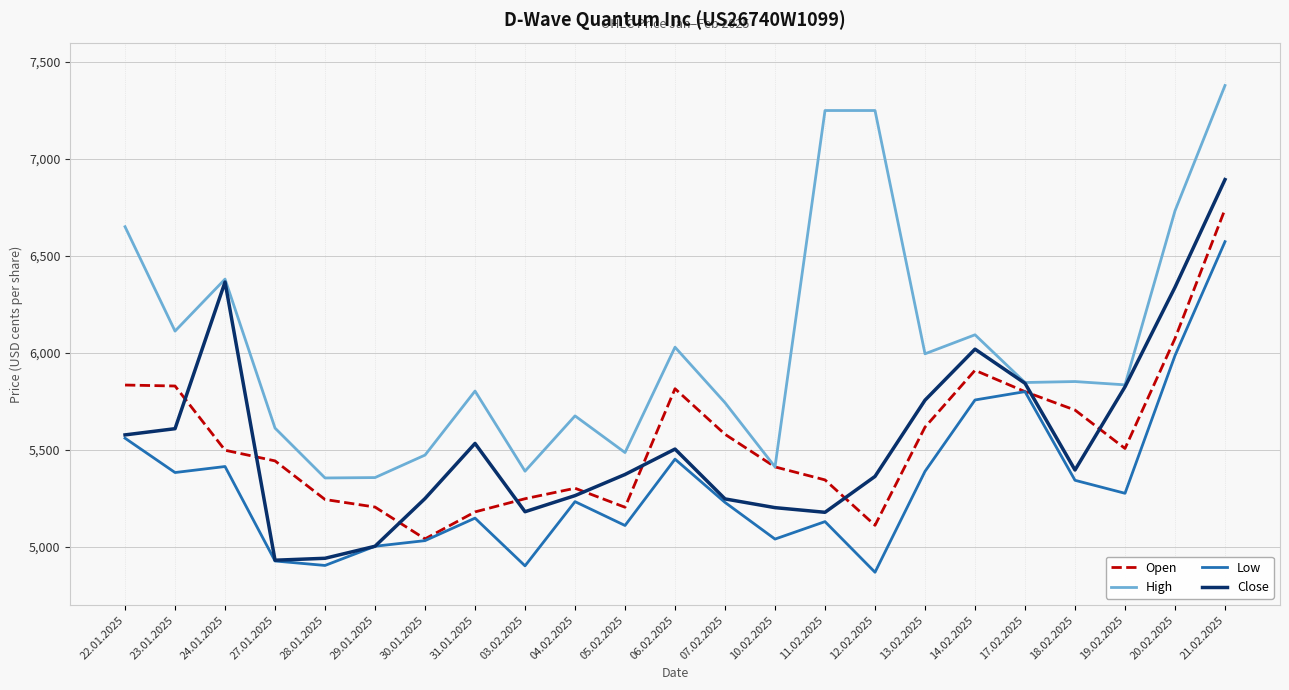

What is the minimum value shown in the chart?

4870